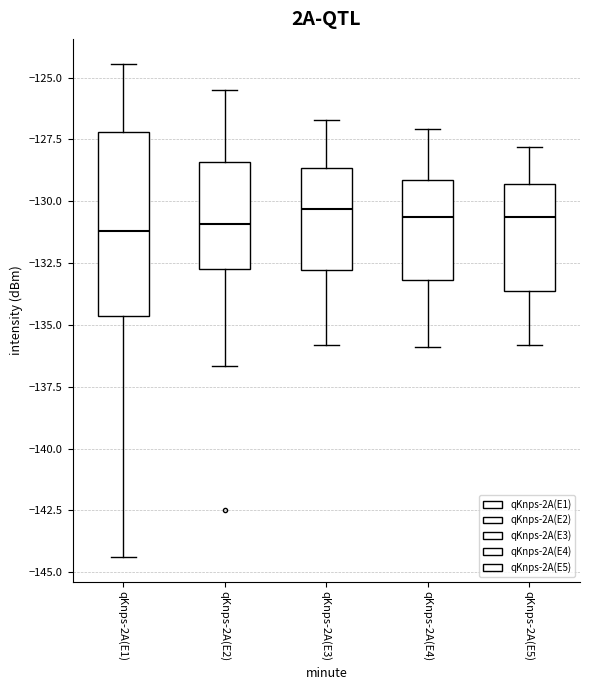

Where does the upper whisker of the box for qKnps-2A(E2) end on the y-axis? The values are not printed on the chart, so give them approximately, as read against the axis.

-125.5